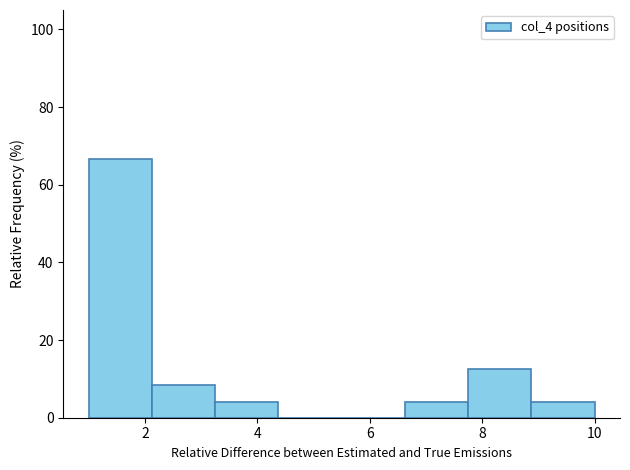

Reading left to right, transcribe this chart: for each bar, give the range it covers on the x-axis and its height. Neither the bar edges nor the heights are printed on the chart, so give them approximately, as read against the axes.

1.0 to 2.2: 66
2.2 to 3.2: 8
3.2 to 4.4: 4
4.4 to 5.6: 0
5.6 to 6.6: 0
6.6 to 7.8: 4
7.8 to 8.8: 12
8.8 to 10.0: 4